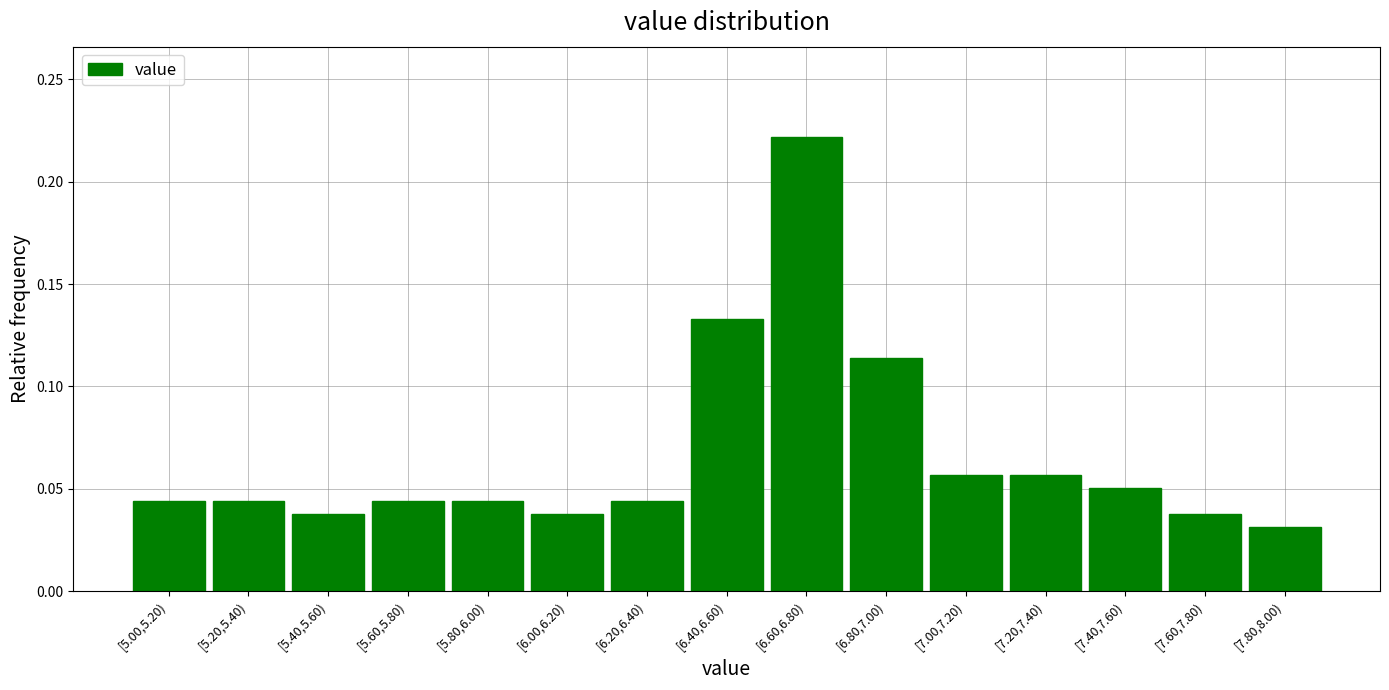

What position from the right is [7.20,7.40)?

4